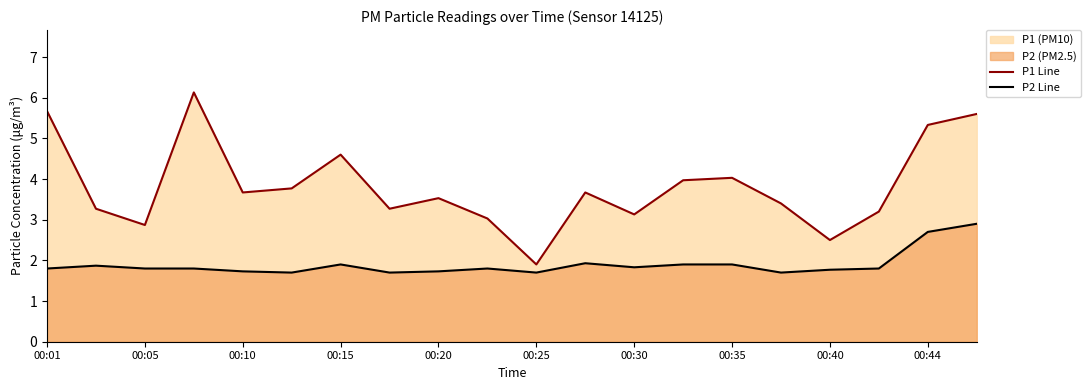

Does the chart display data point markers on the line(s)?

No